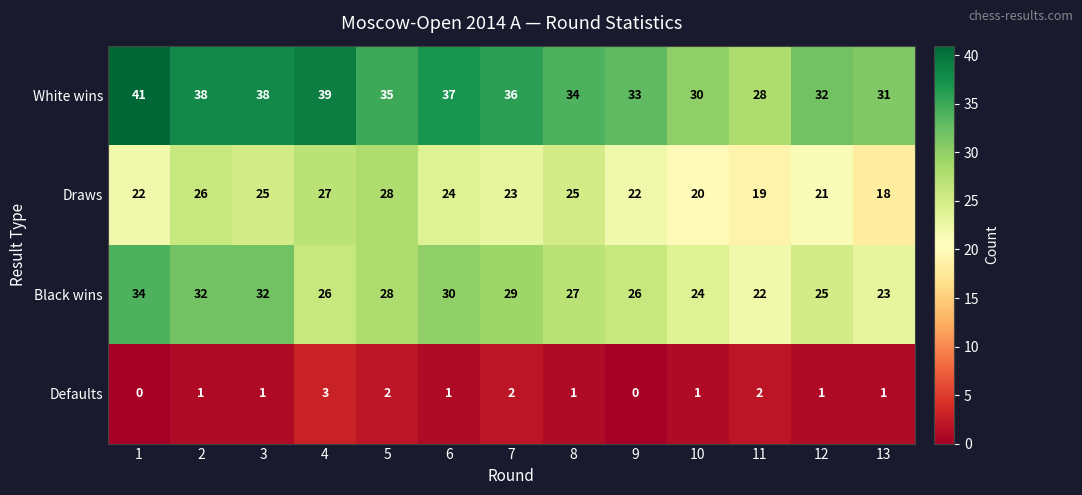

Between 2 and 3, which series saw the biggest shift?

Draws